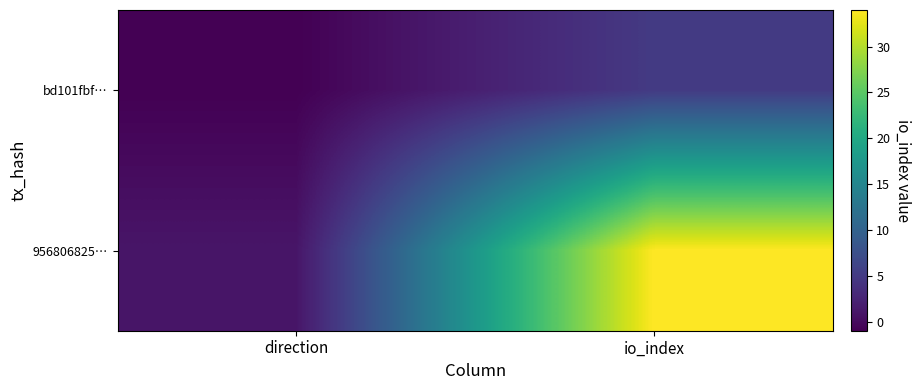

Which has a higher value, direction or io_index?

io_index